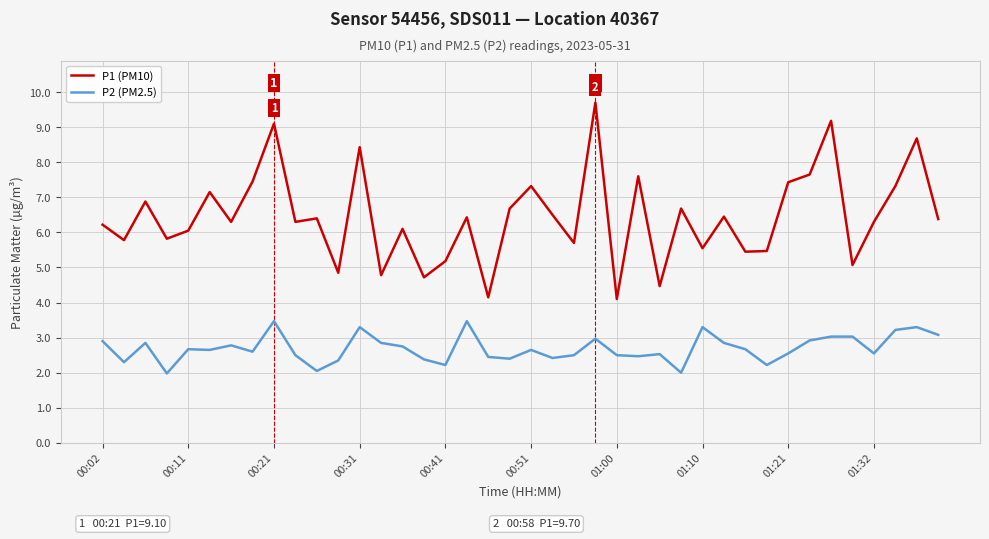

List the series in order of their overall mean, lowest first.

P2 (PM2.5), P1 (PM10)